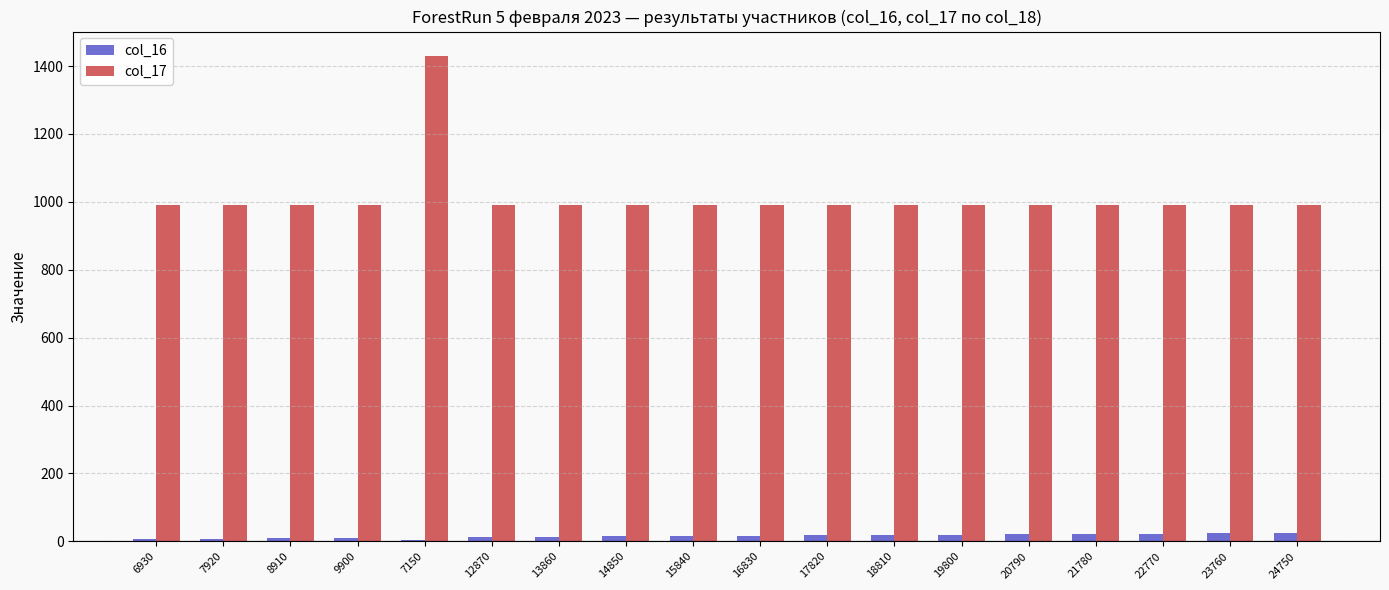

At which category is the sum across all series the highest?

7150